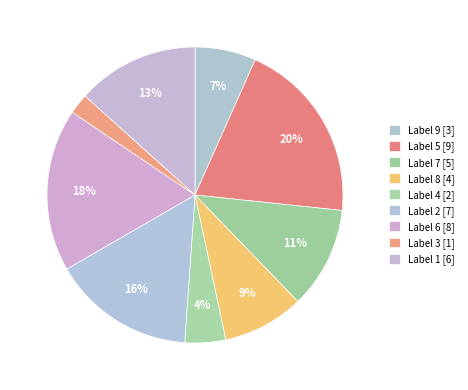

Is there any slice that represents more than half of the pie?

No